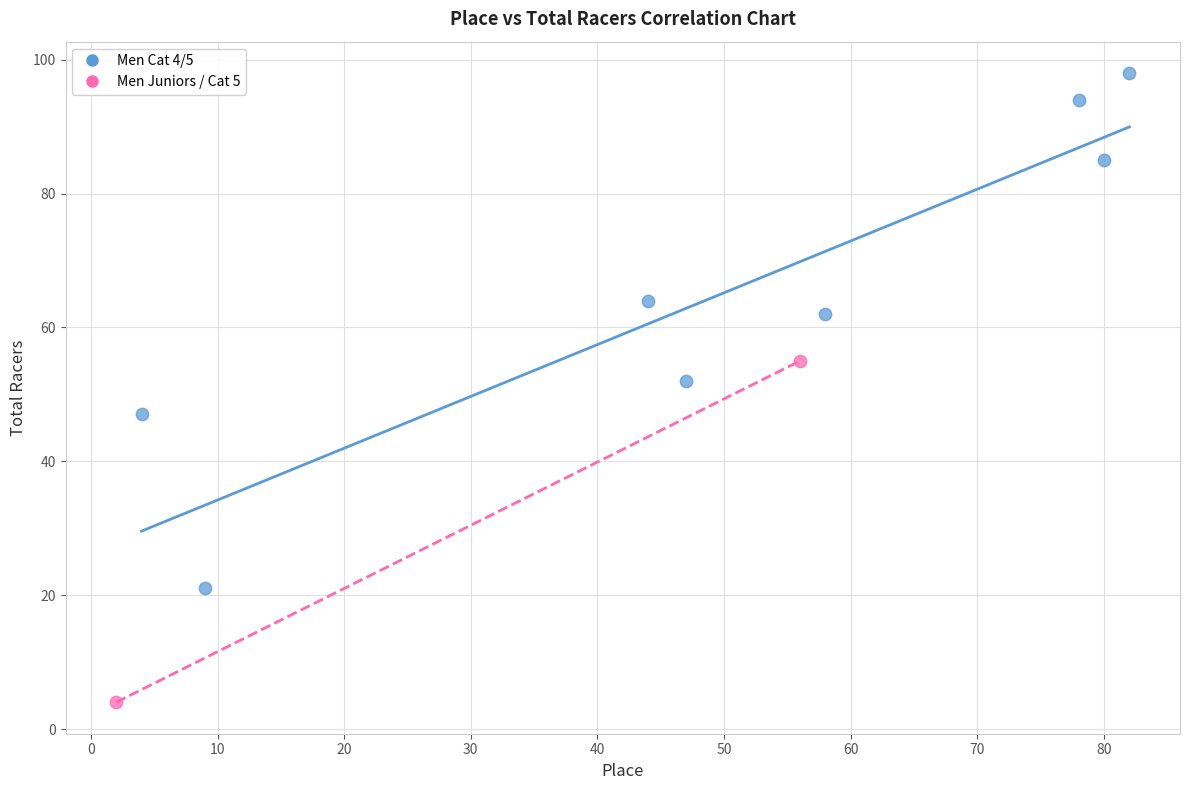

Which series contains the lowest Y value?

Men Juniors / Cat 5